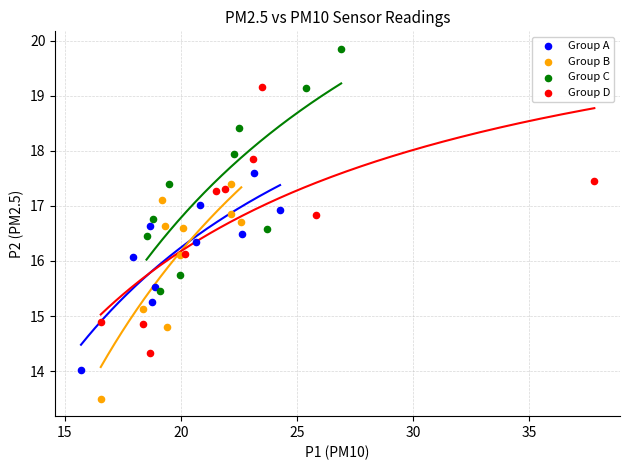

Which series has the widest spread of Y values?

Group D